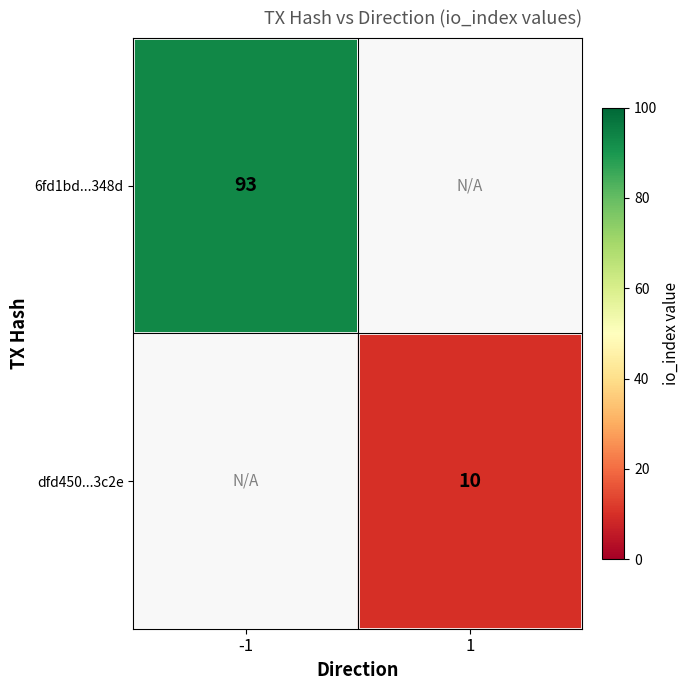

Is it true that 6fd1bd...348d equals 130 at -1?

False